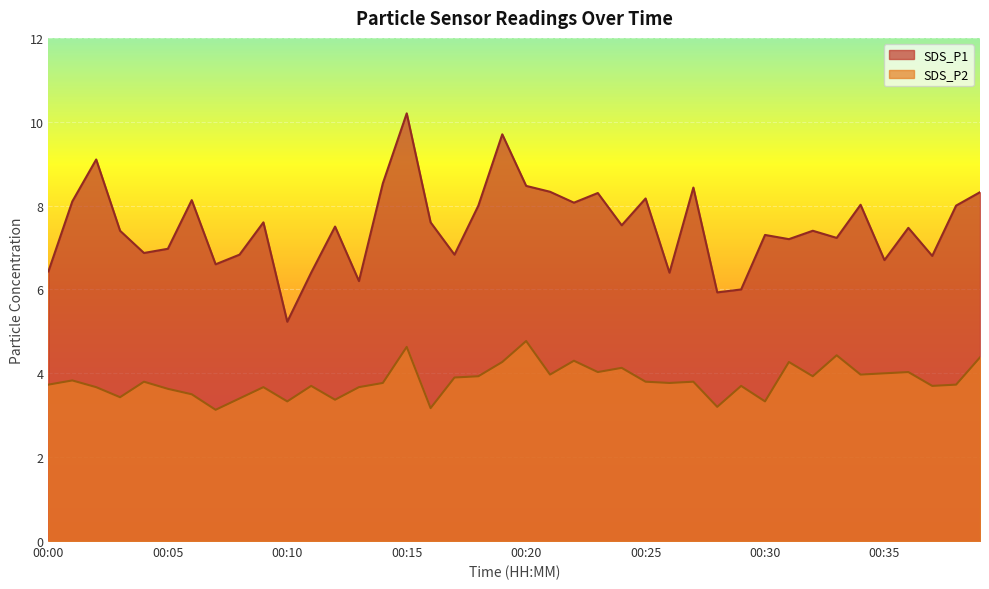

List the series in order of their overall mean, highest first.

SDS_P1, SDS_P2